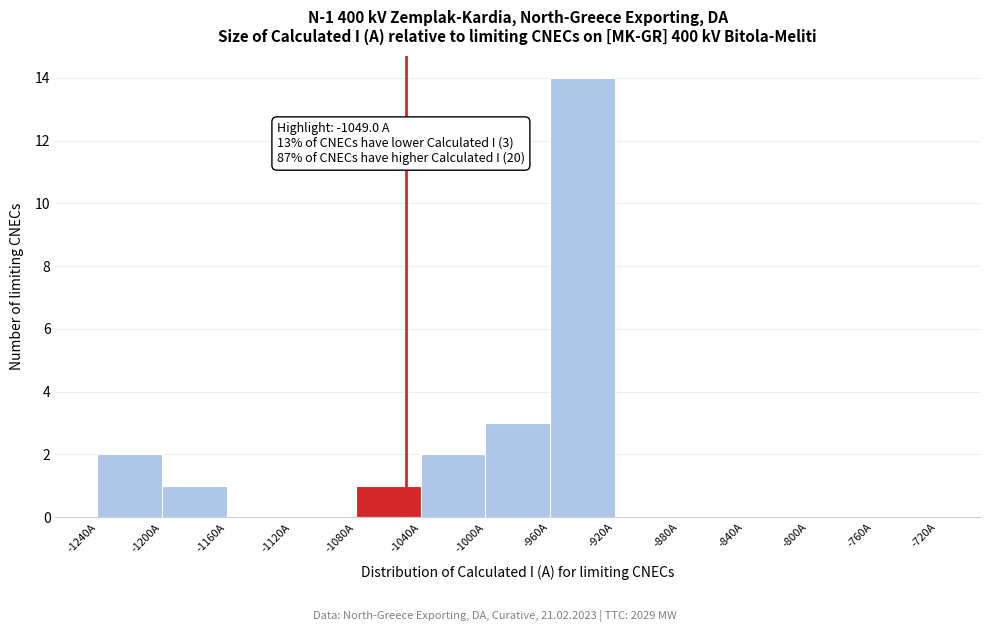

Over which range of the x-axis is the bar tallest?

-960 to -920